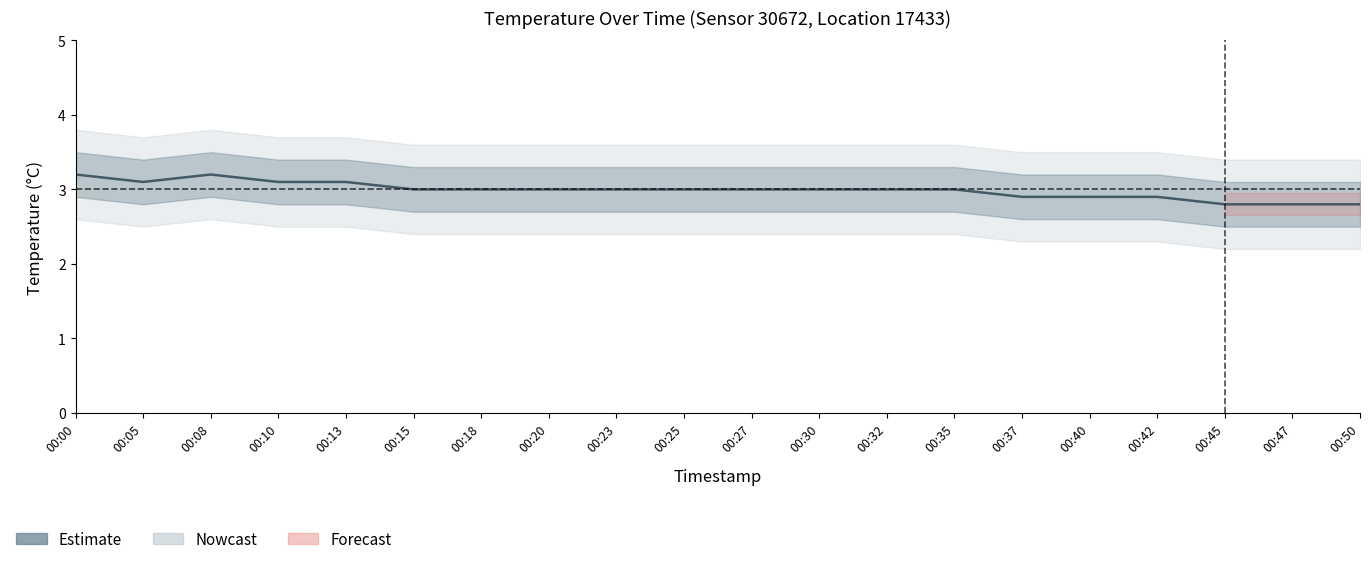

At which category does the data reach its first local valley?

00:05